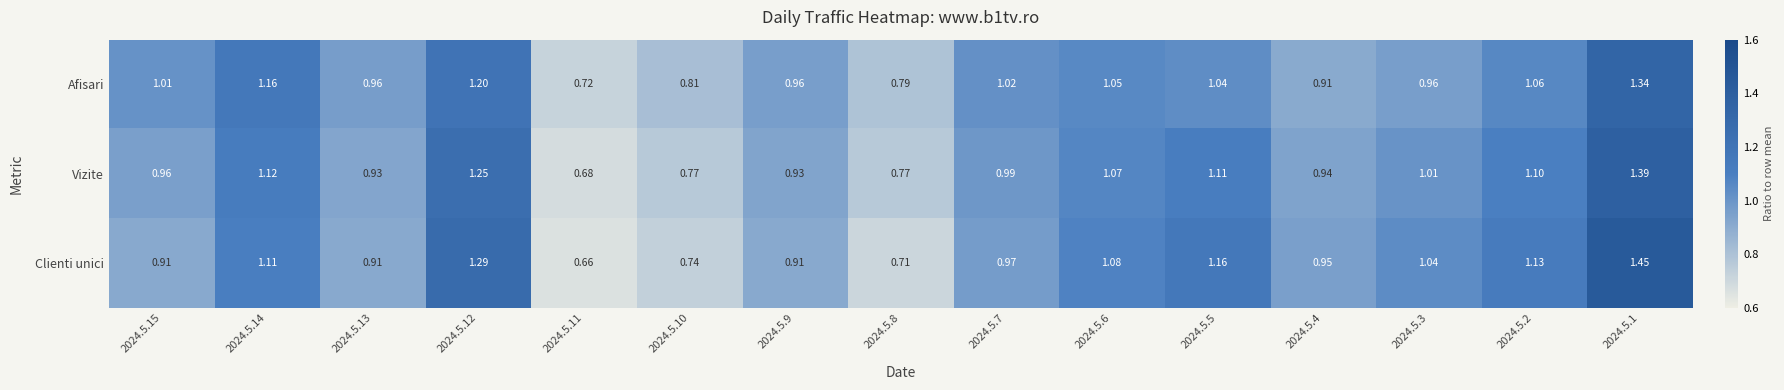

Which series has the largest range (max minus min)?

Clienti unici